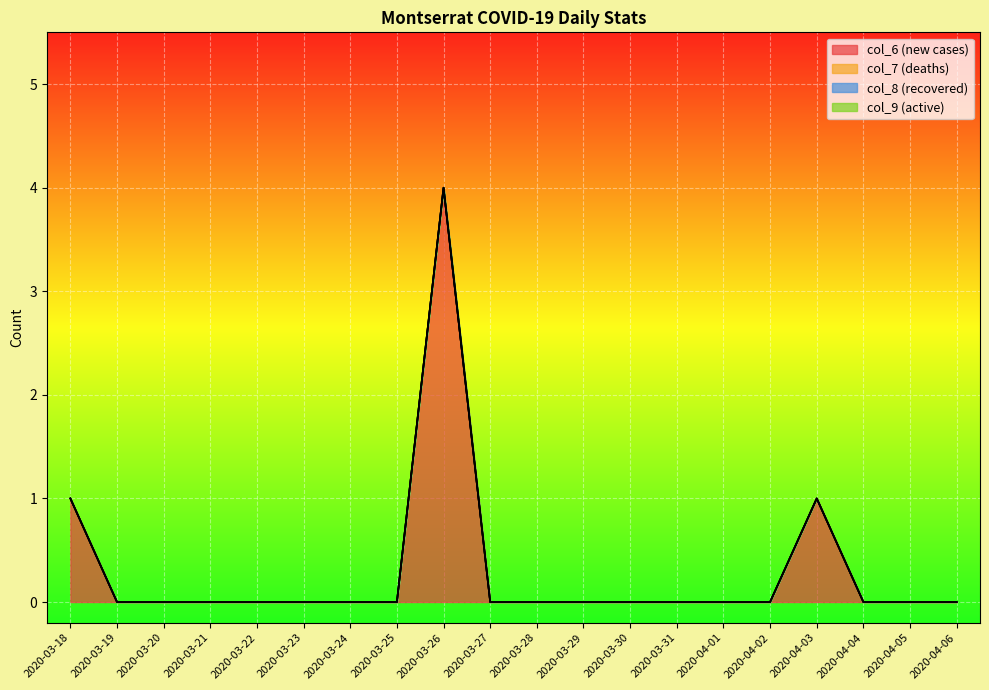

Where is the first local maximum for col_6?

2020-03-26